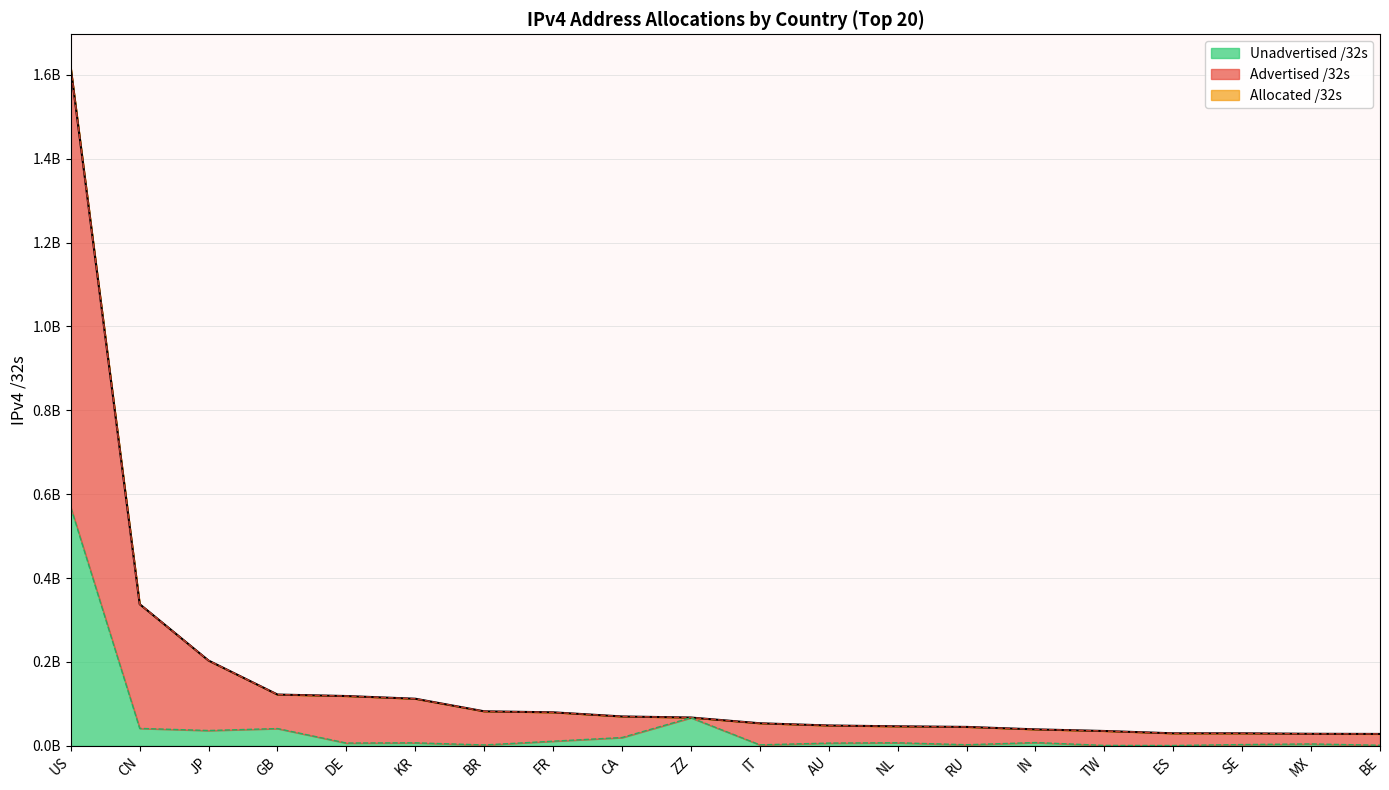

Count the number of categories in the chart.

20